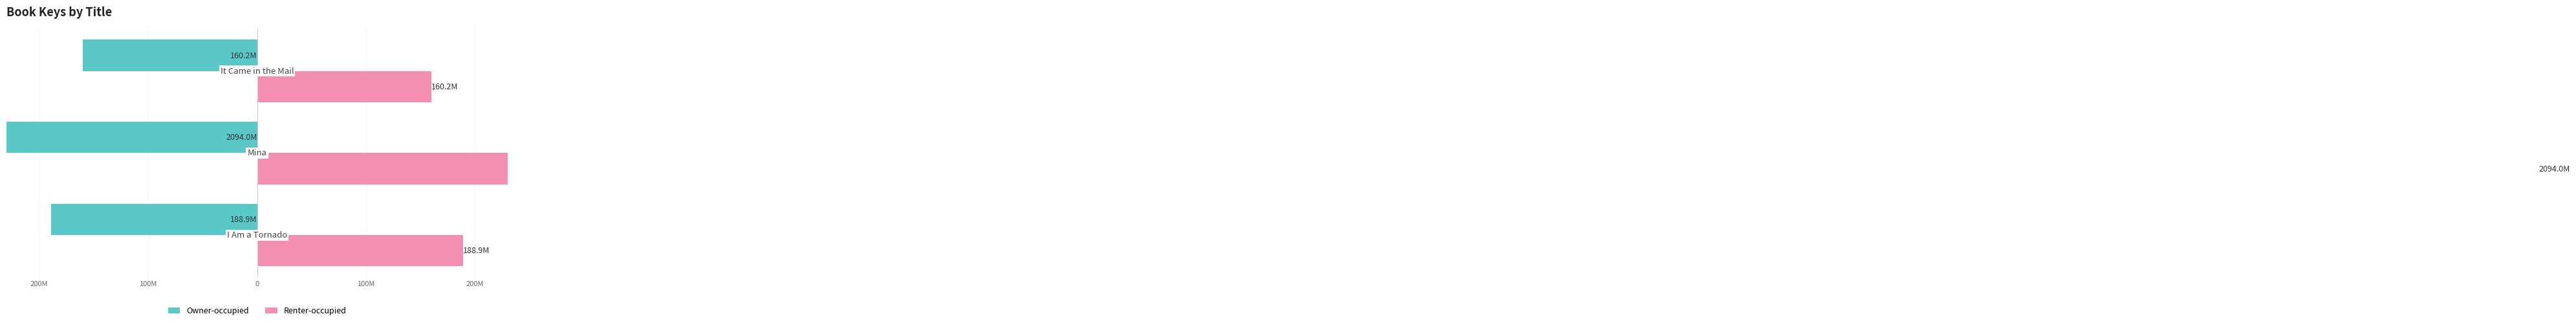

What is the sum of all Owner-occupied values?

-2443.1